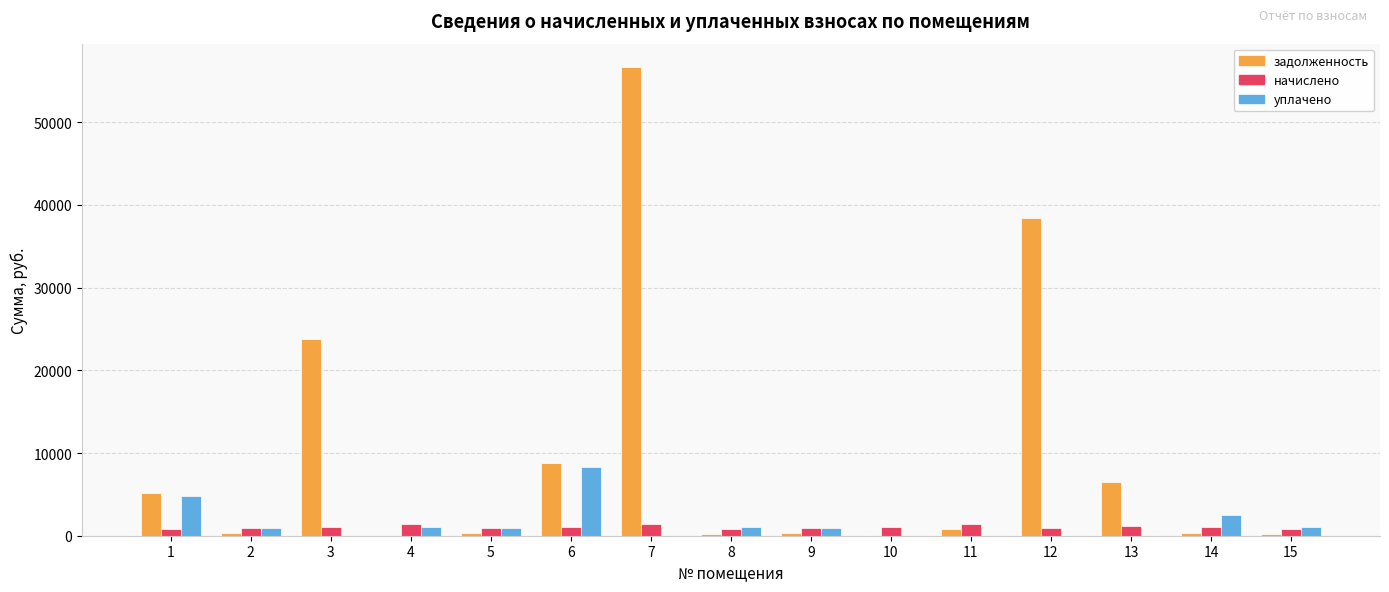

Which series has the widest spread of values?

задолженность